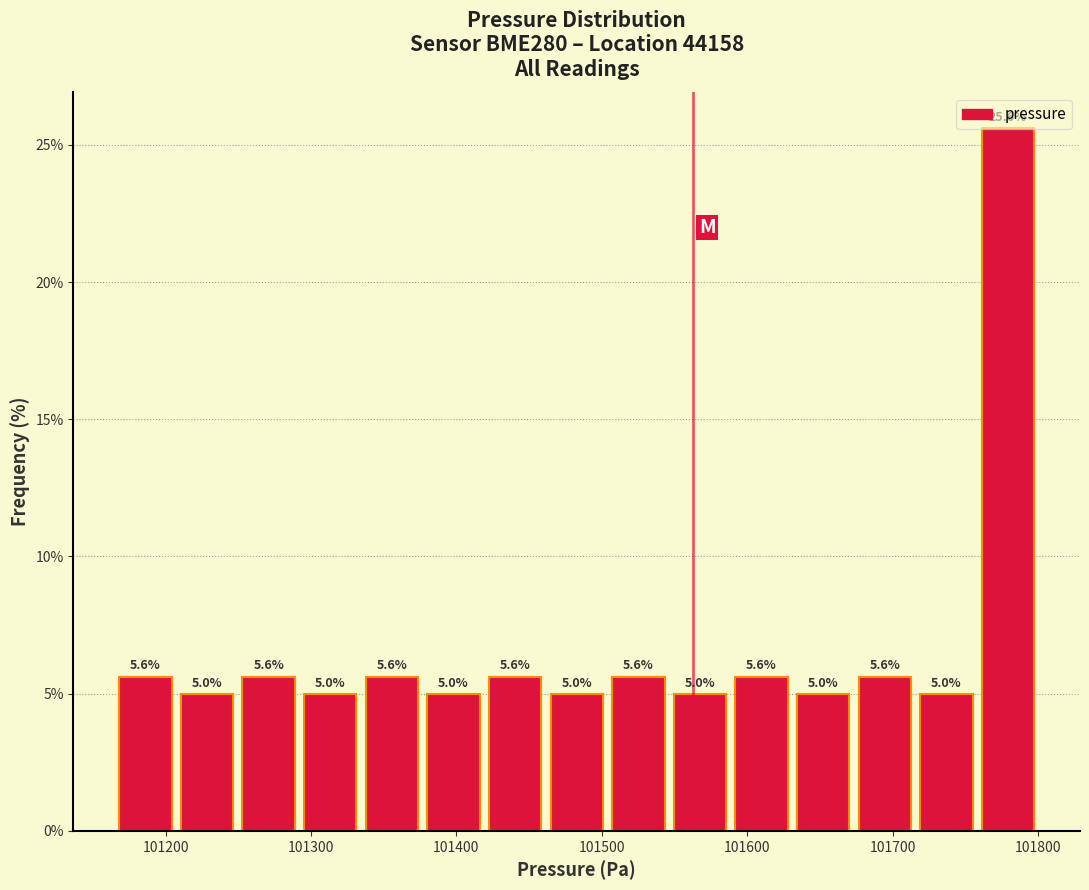

What is the height of the bar covering 101170 to 101210 on the x-axis? The bar edges are not printed on the chart, so give them approximately, as read against the axis.

5.6